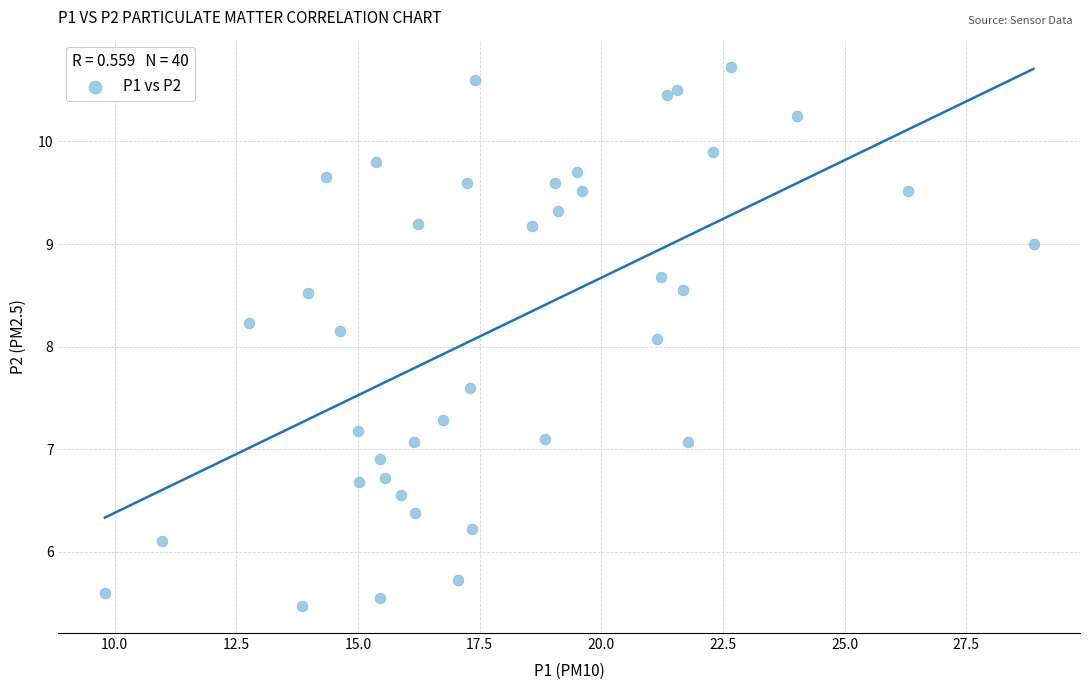

What Y value in the scatter plot is closest to 8?

8.1